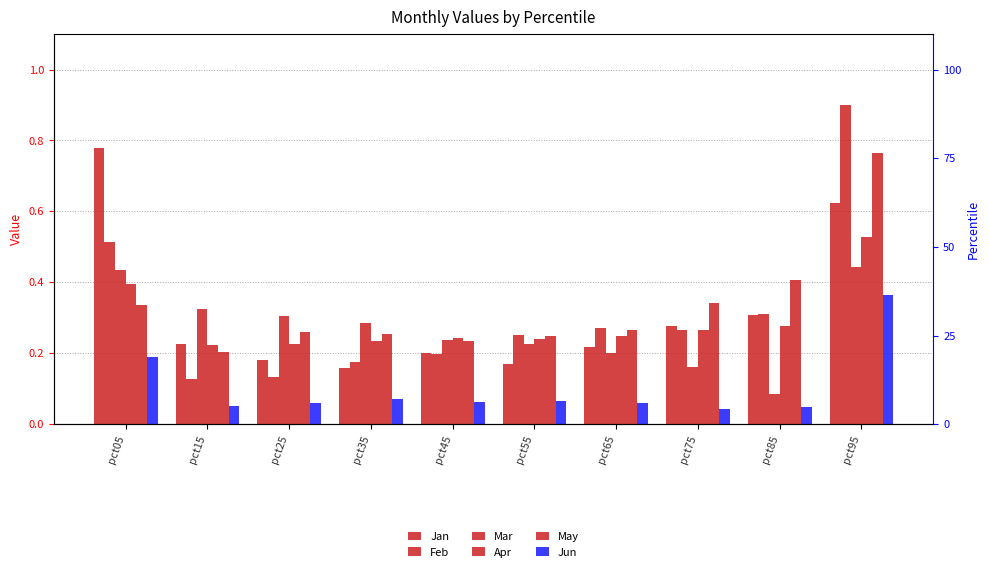

Reading left to right, what are all the values shown in this chart?

Jan: 0.8	0.2	0.2	0.2	0.2	0.2	0.2	0.3	0.3	0.6
Feb: 0.5	0.1	0.1	0.2	0.2	0.3	0.3	0.3	0.3	0.9
Mar: 0.4	0.3	0.3	0.3	0.2	0.2	0.2	0.2	0.1	0.4
Apr: 0.4	0.2	0.2	0.2	0.2	0.2	0.2	0.3	0.3	0.5
May: 0.3	0.2	0.3	0.3	0.2	0.2	0.3	0.3	0.4	0.8
Jun: 0.2	0.1	0.1	0.1	0.1	0.1	0.1	0.0	0.0	0.4